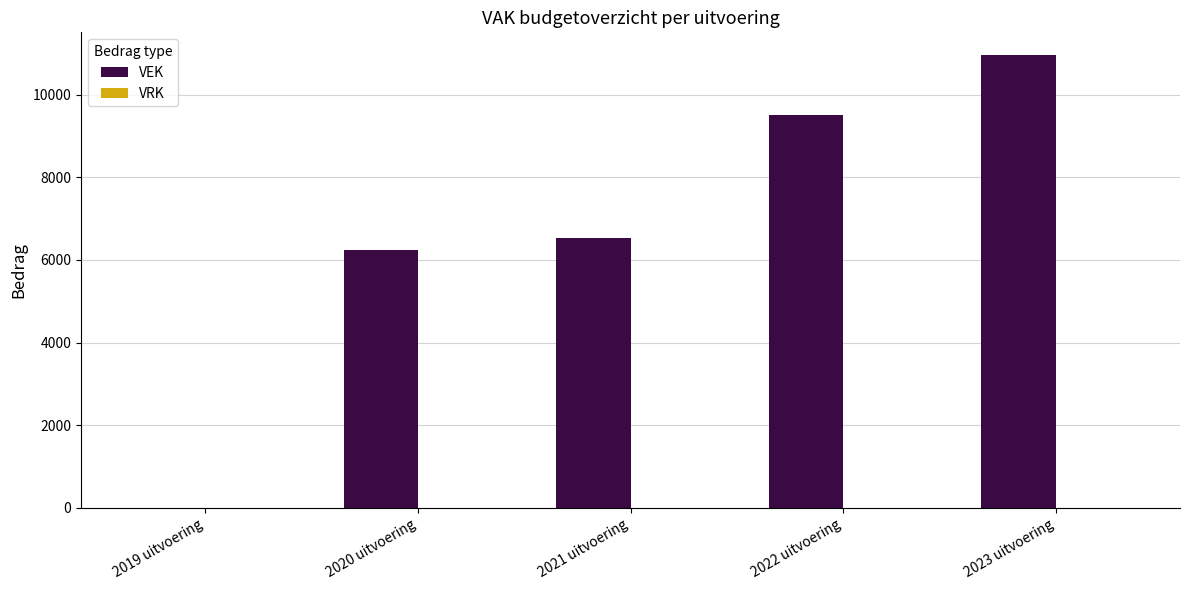

At which label is the value closest to 5479?

2020 uitvoering